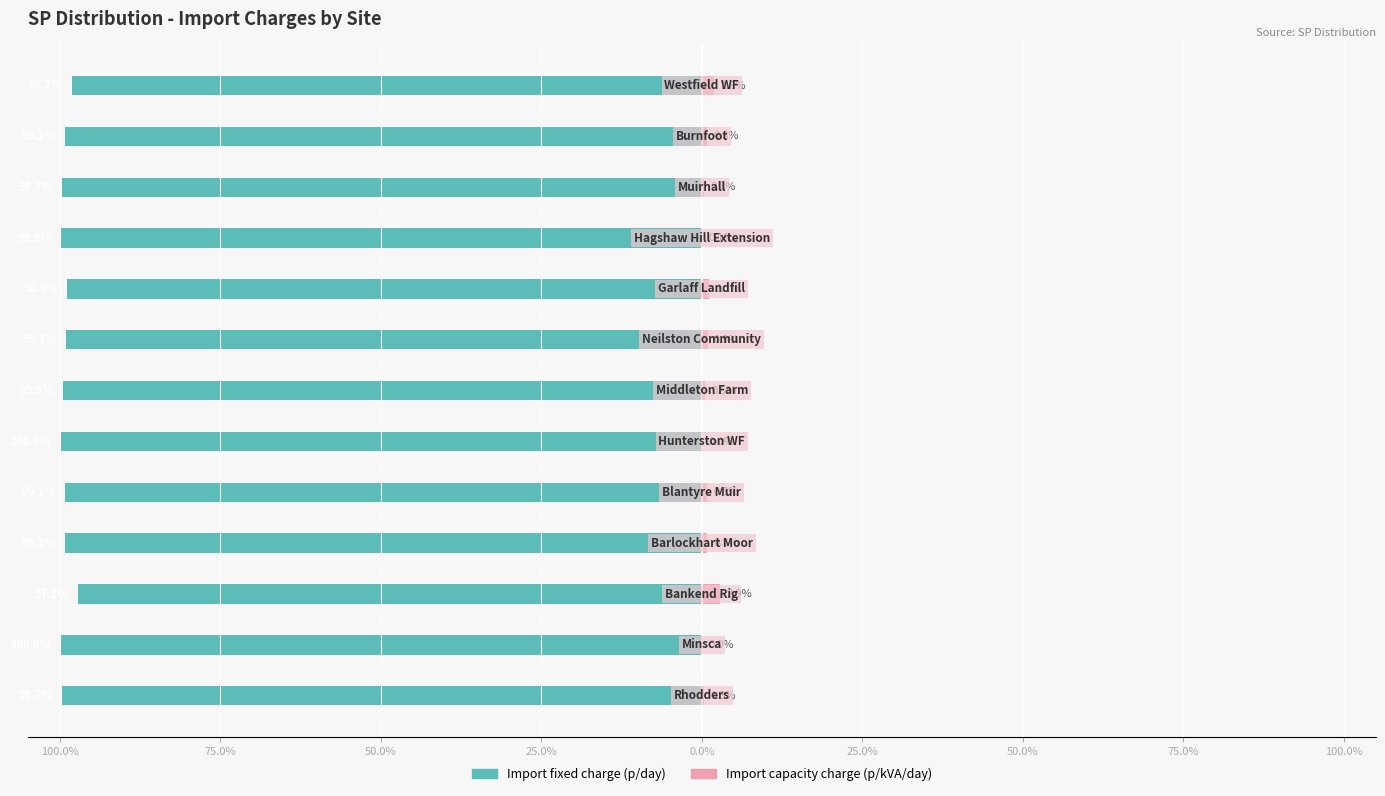

Is the value of Import fixed charge (p/day) at 11 greater than the value of Import capacity charge (p/kVA/day) at 9?

No